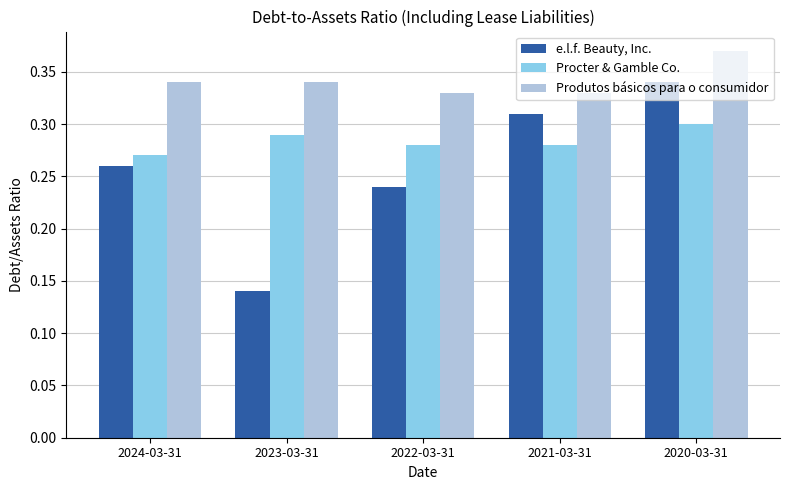

What is the label of the 3rd bar from the right?

2022-03-31